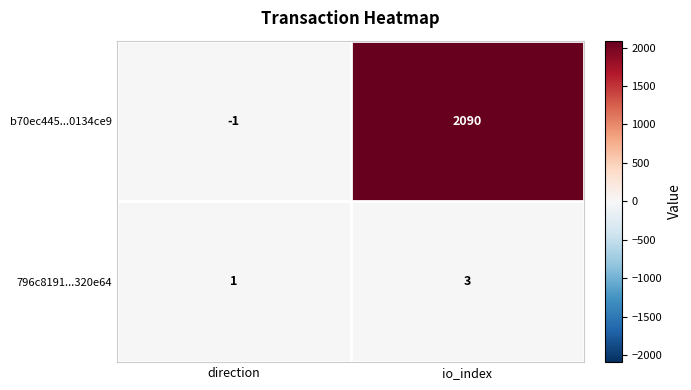

What is the difference between the maximum and minimum values in the b70ec445...0134ce9 series?

2091